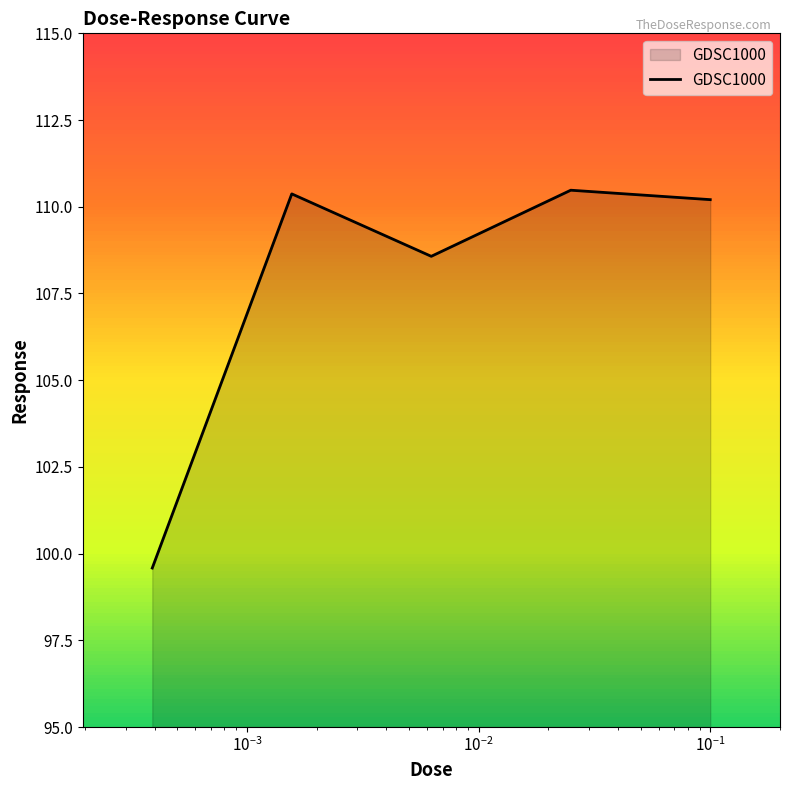

What is the maximum value shown in the chart?

110.5